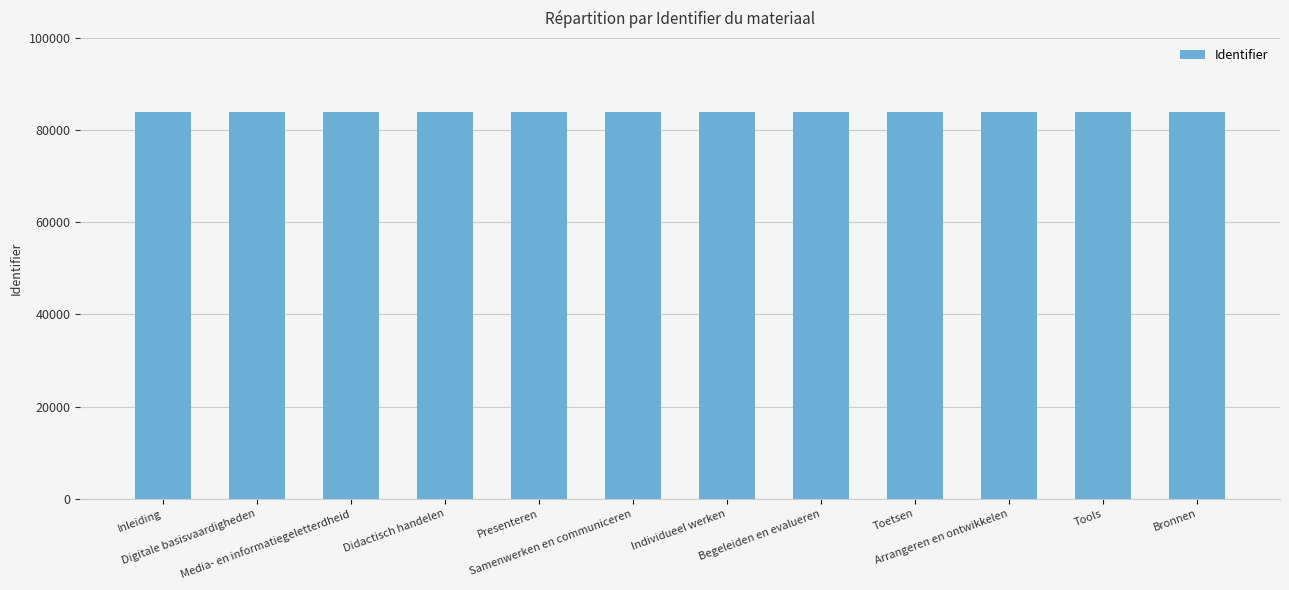

What is the value of the 3rd bar from the left?

83917